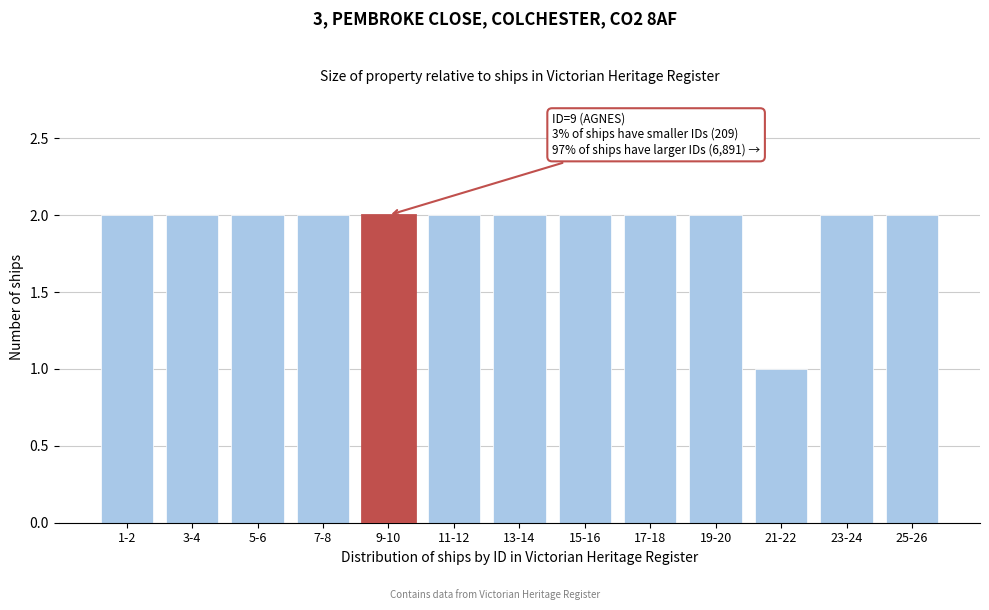

Reading left to right, transcribe all the data shown in this chart.

1-2=2	3-4=2	5-6=2	7-8=2	9-10=2	11-12=2	13-14=2	15-16=2	17-18=2	19-20=2	21-22=1	23-24=2	25-26=2